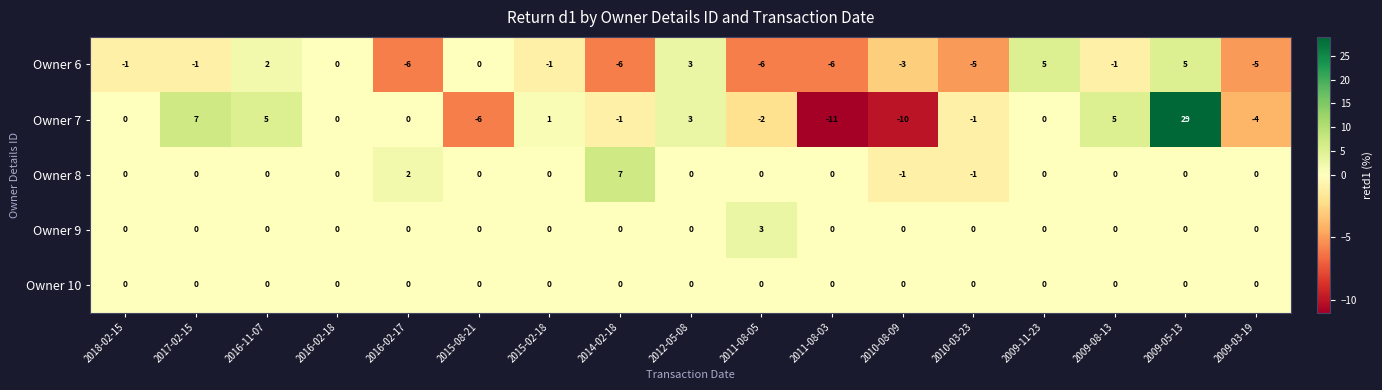

Count the number of categories in the chart.

17